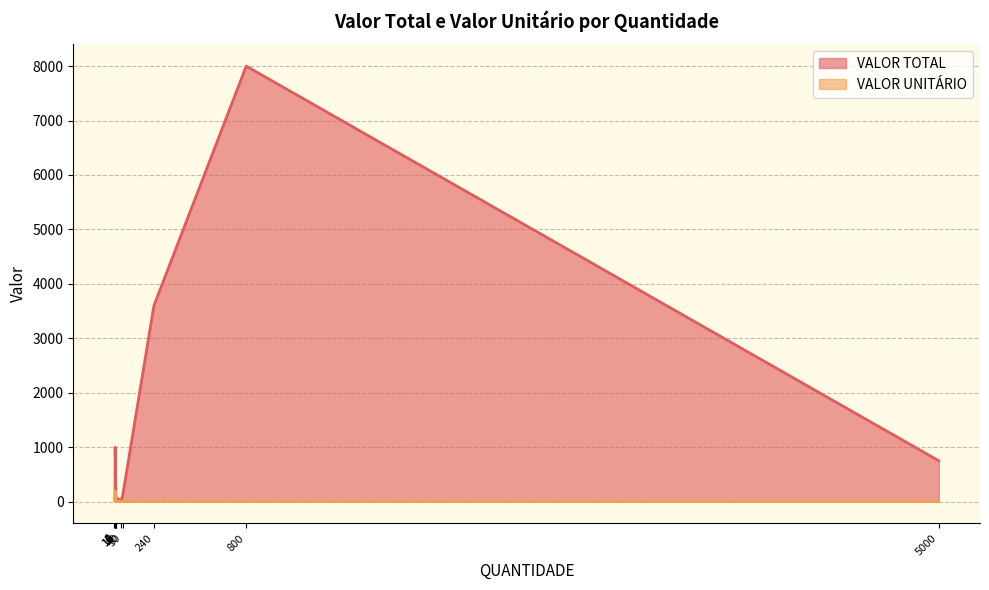

In VALOR UNITÁRIO, how many points are higher than both neighbors (excluding endpoints)?

3